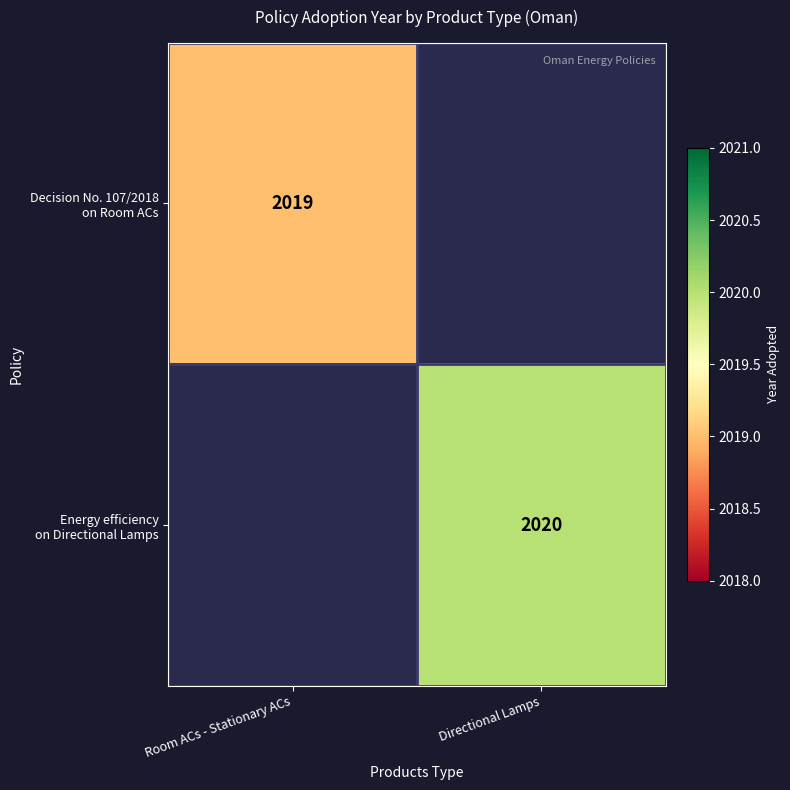

Rank the series by their maximum value, from lowest to highest.

Decision No. 107/2018 on Room ACs, Energy efficiency on Directional Lamps